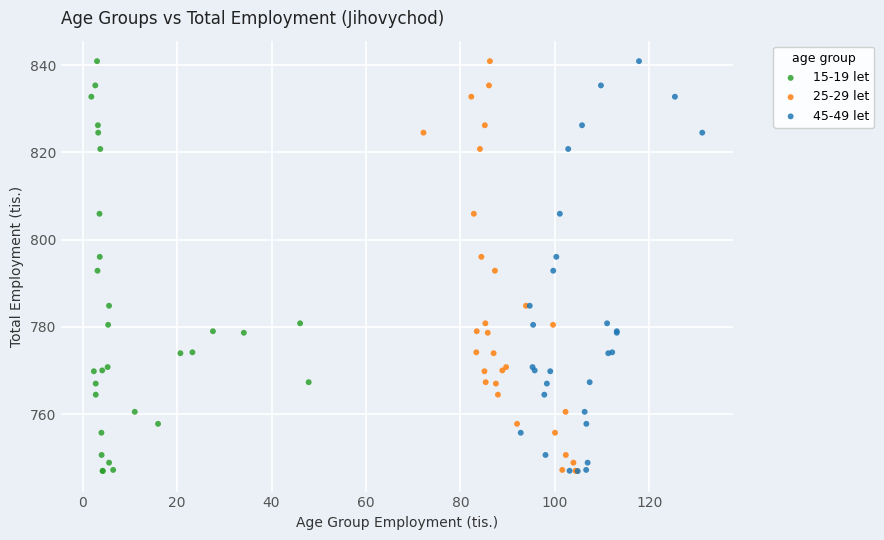

What are all the series names shown in the legend?

15-19 let, 25-29 let, 45-49 let